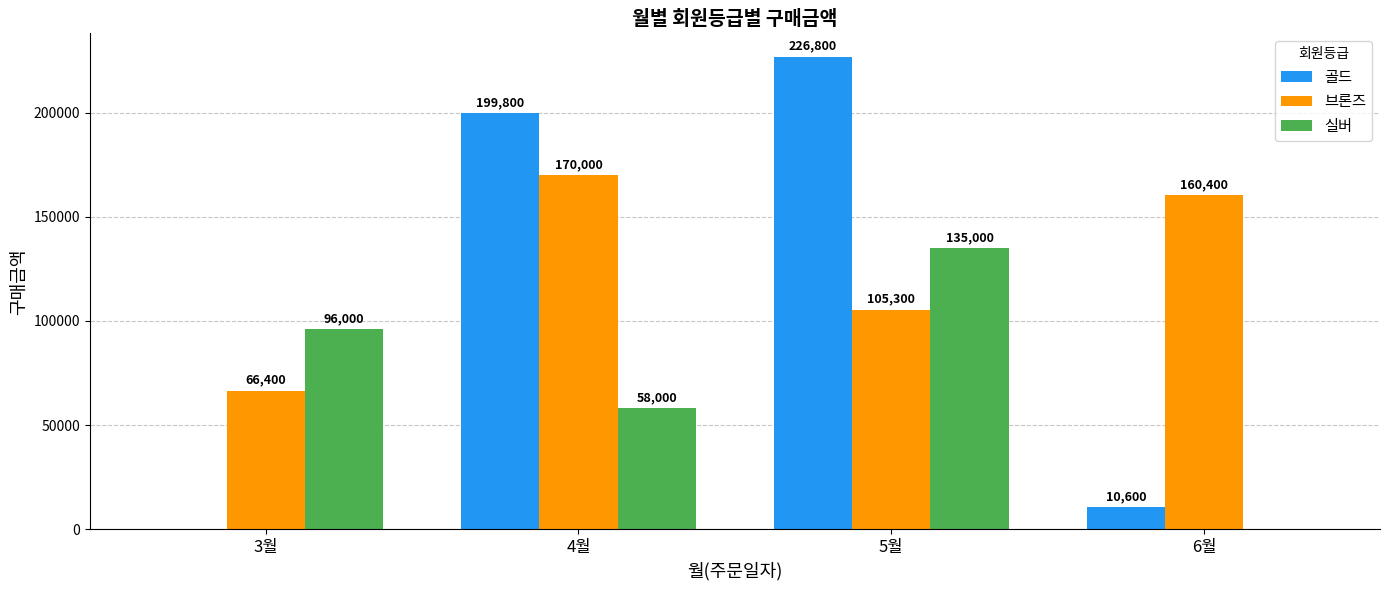

At which label does 골드 reach its peak?

5월